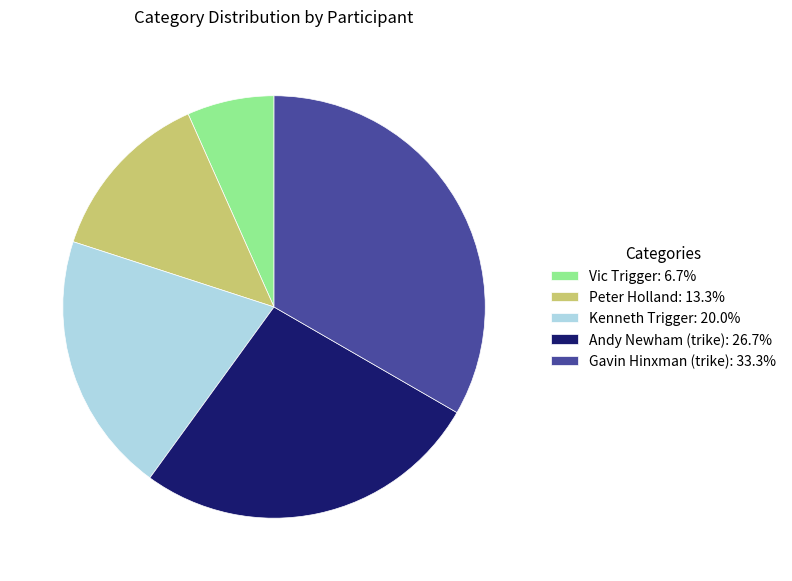

What is the smallest slice in the pie chart?

Vic Trigger